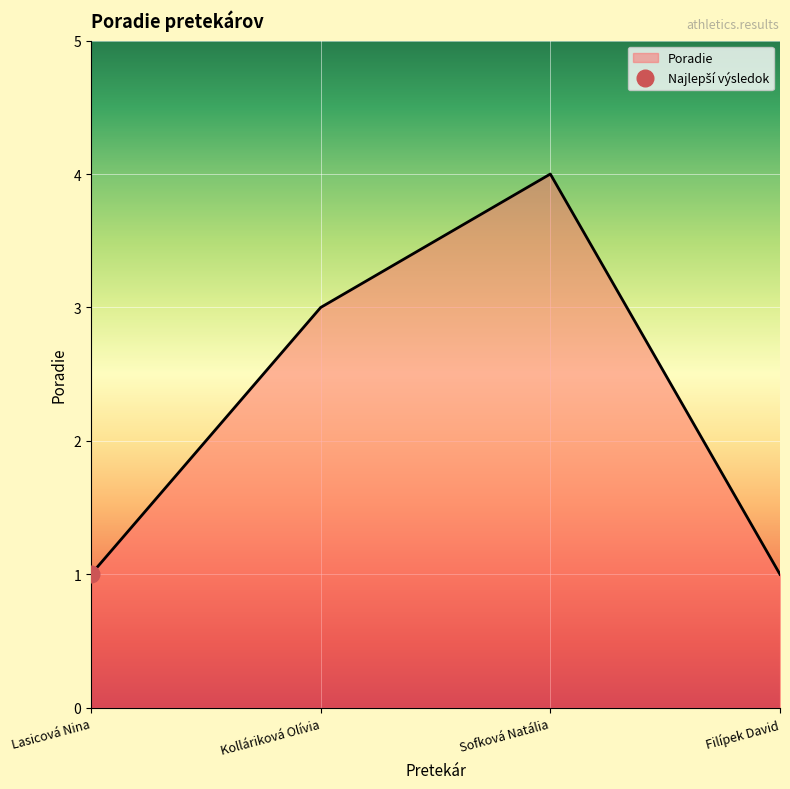

What is the difference between the second highest and minimum values?

2